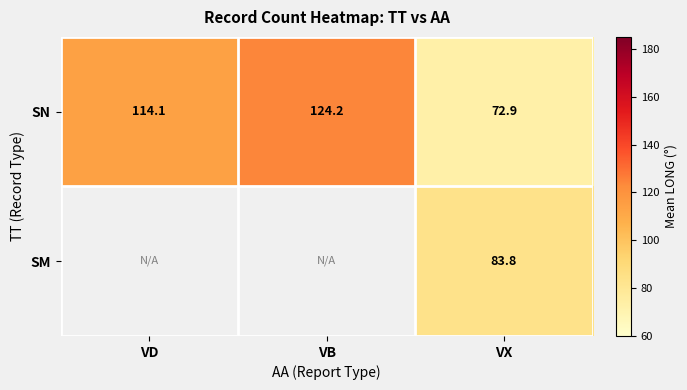

Count the number of data series in this chart.

2